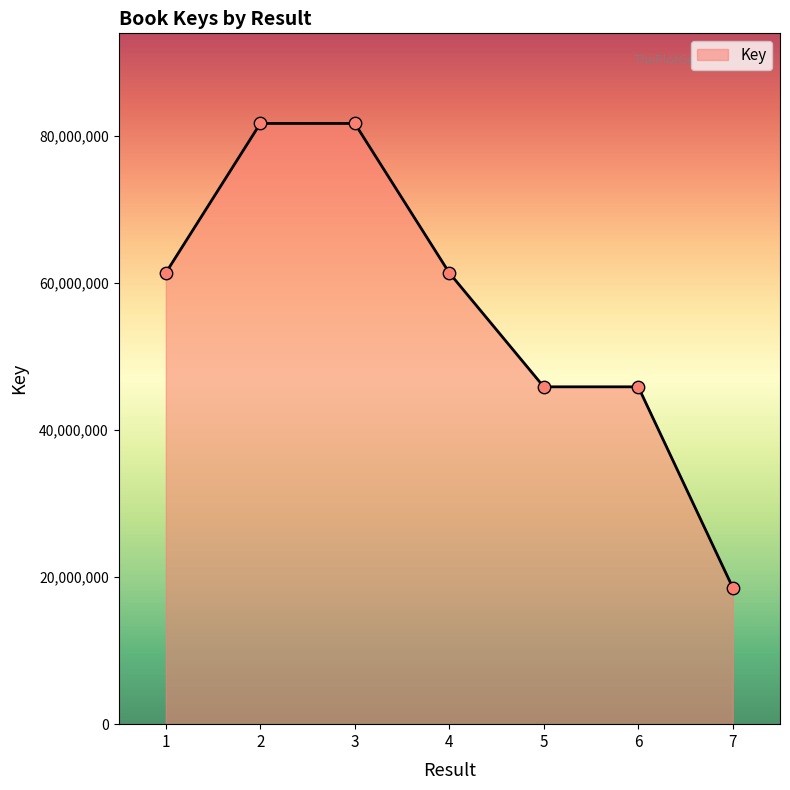

What is the ratio of the value at 5 to the value at 3?

0.6